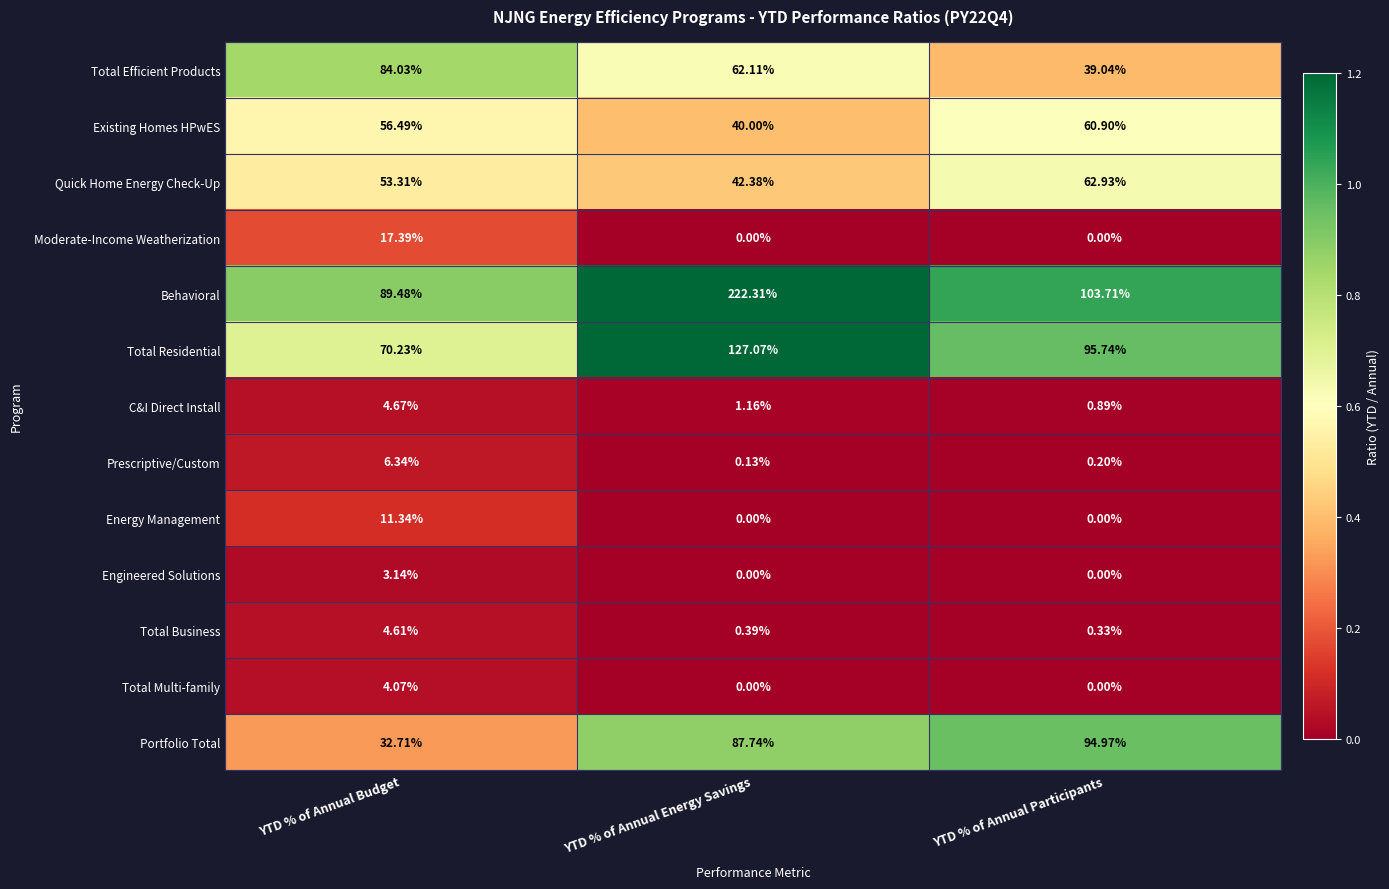

At YTD % of Annual Budget, list the series in order from smallest to largest.

Engineered Solutions, Total Multi-family, Total Business, C&I Direct Install, Prescriptive/Custom, Energy Management, Moderate-Income Weatherization, Portfolio Total, Quick Home Energy Check-Up, Existing Homes HPwES, Total Residential, Total Efficient Products, Behavioral